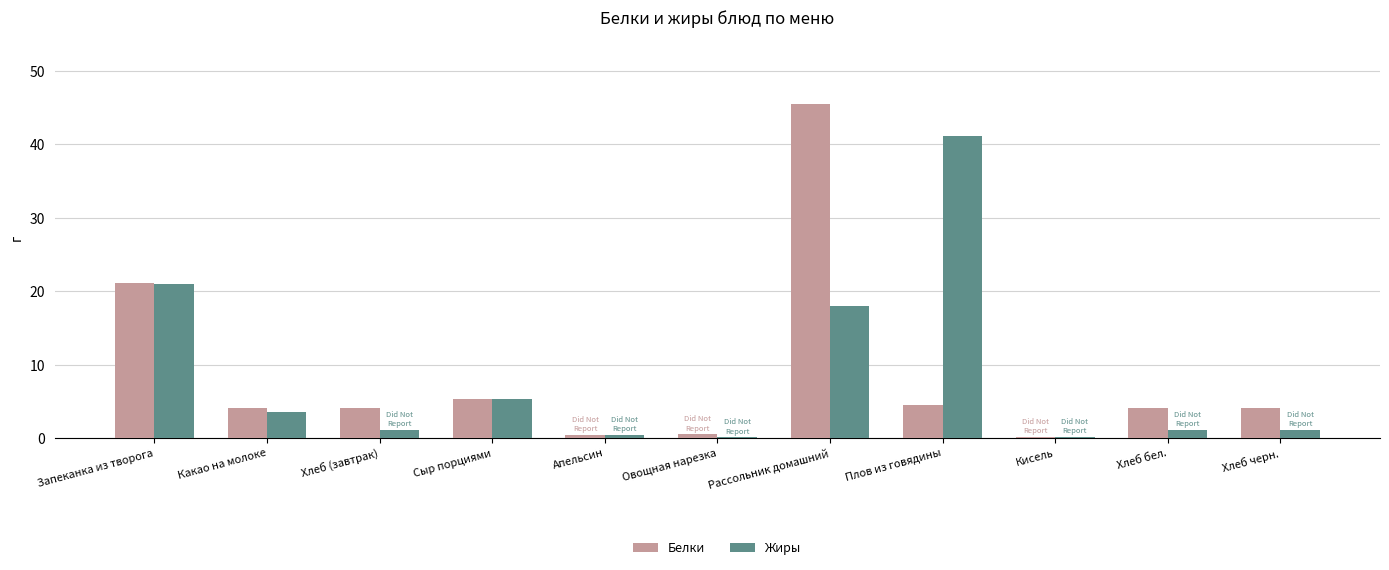

At which category is the sum across all series the highest?

Рассольник домашний